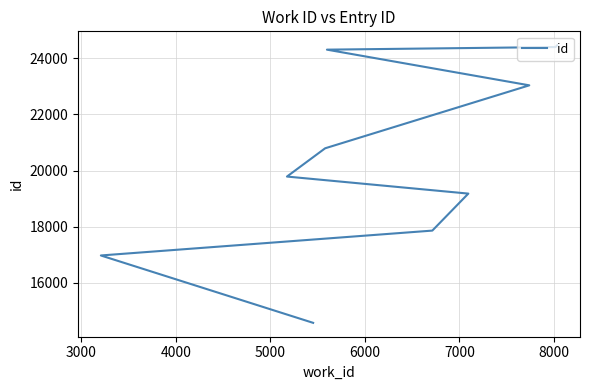

How many distinct data groups are displayed?

1